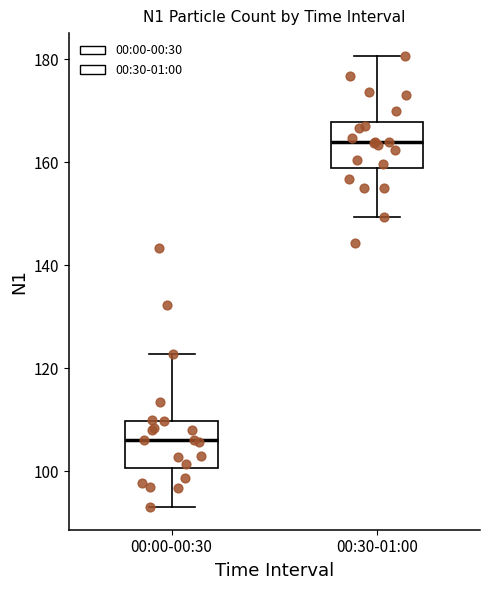

Which box has the highest median line?

00:30-01:00